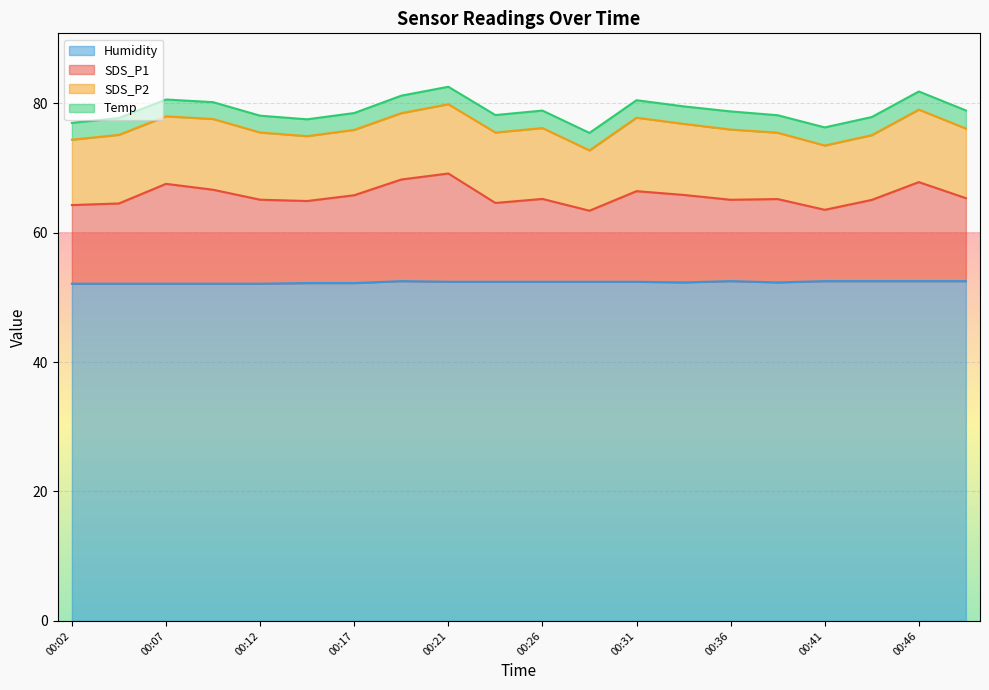

Is it true that Humidity equals 52.1 at 00:02?

True